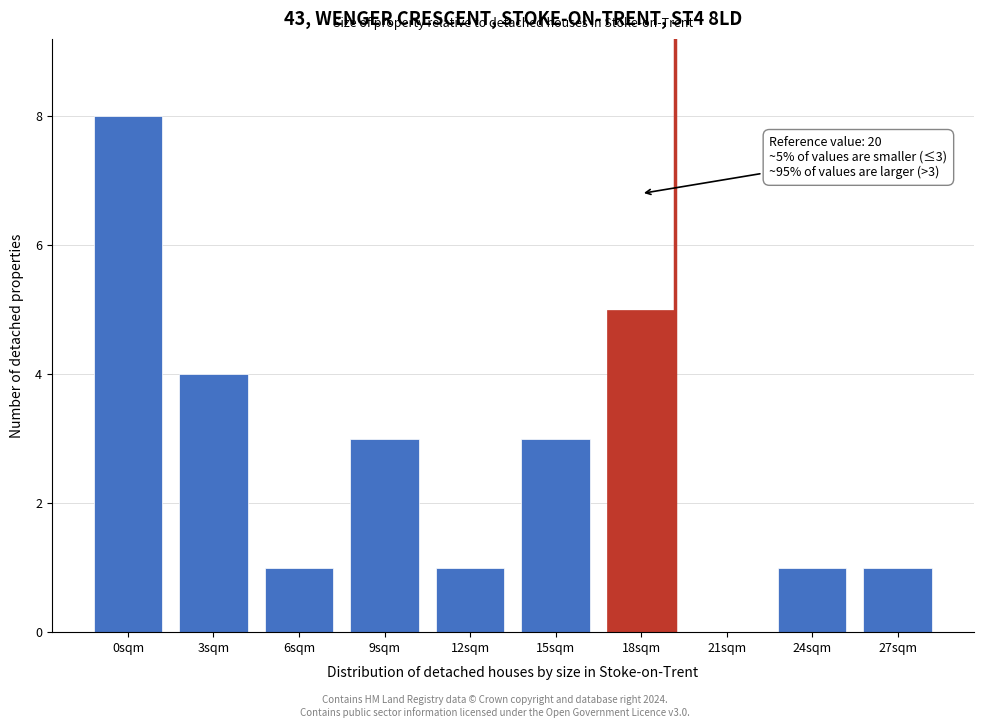

Reading right to left, list all the values displayed in this chart.

27sqm=1	24sqm=1	21sqm=0	18sqm=5	15sqm=3	12sqm=1	9sqm=3	6sqm=1	3sqm=4	0sqm=8